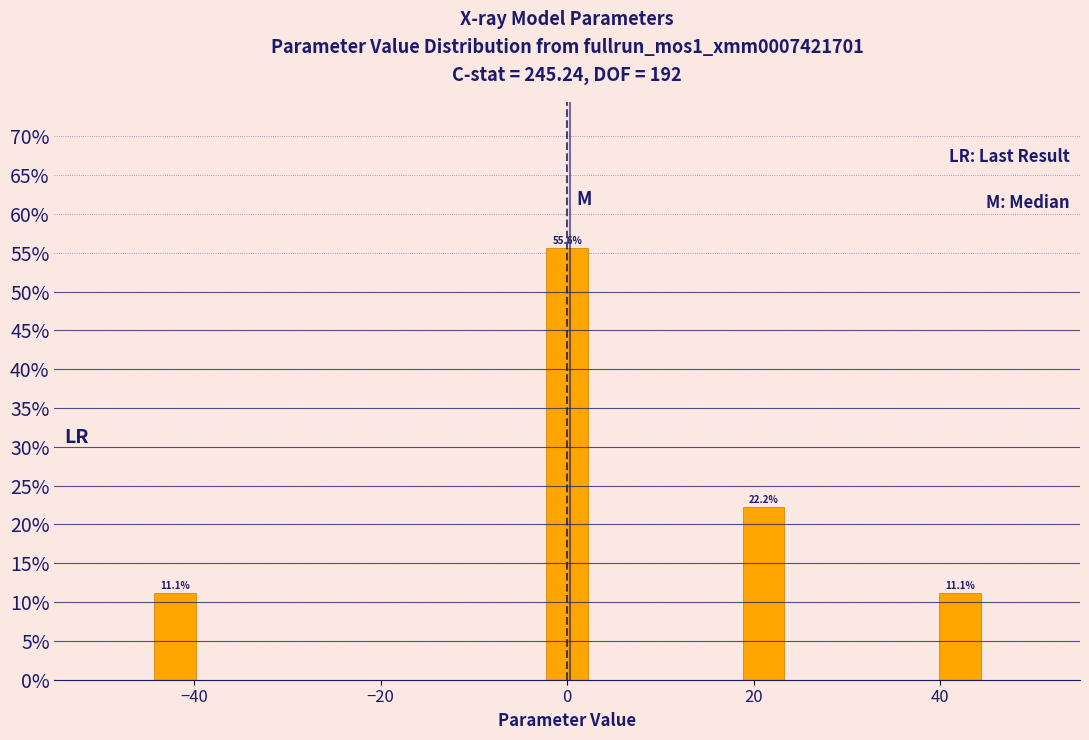

Read against the x-axis, roughly where is the centre of the tallest bar?

0